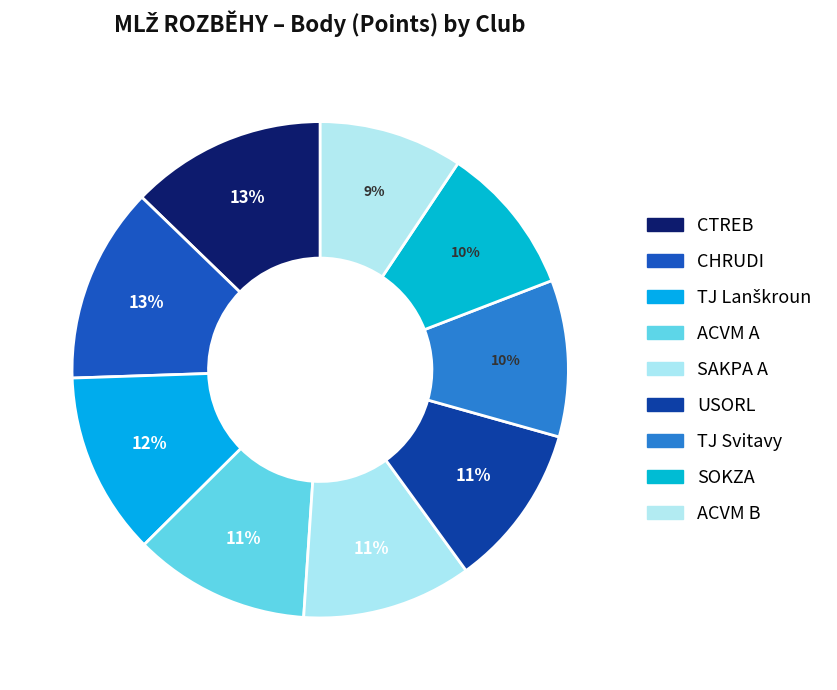

Count the number of slices in the pie.

9